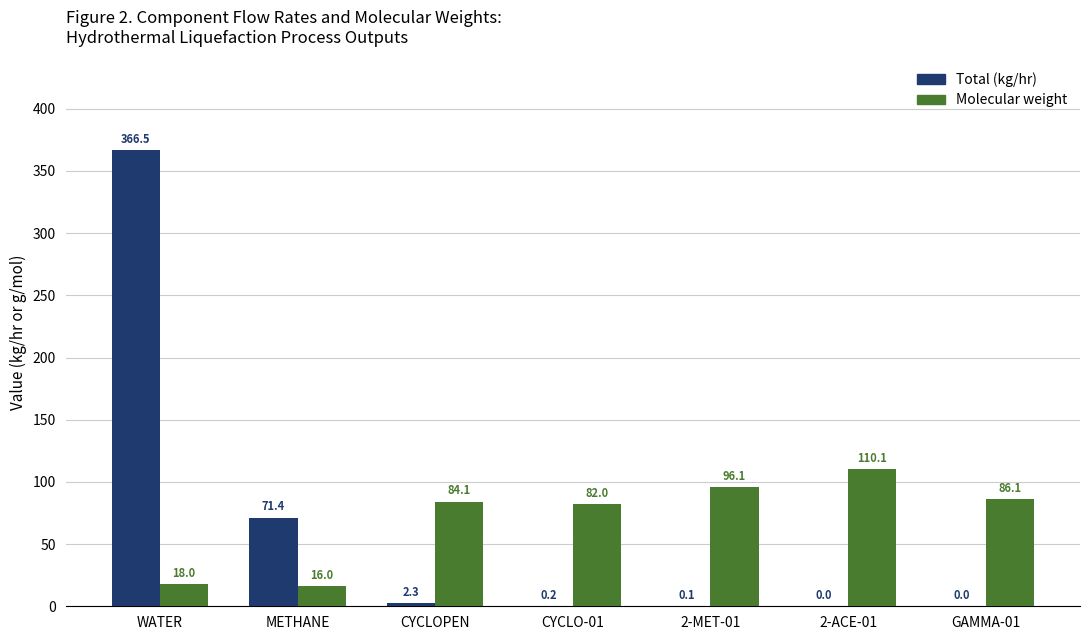

Does the chart contain stacked bars?

No